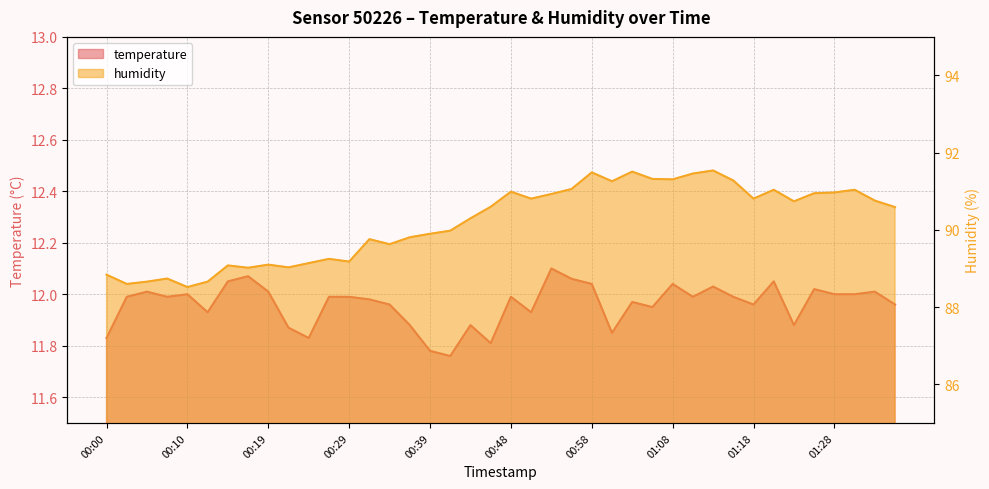

The humidity series shows 91.5 at 01:11. True or false?

True